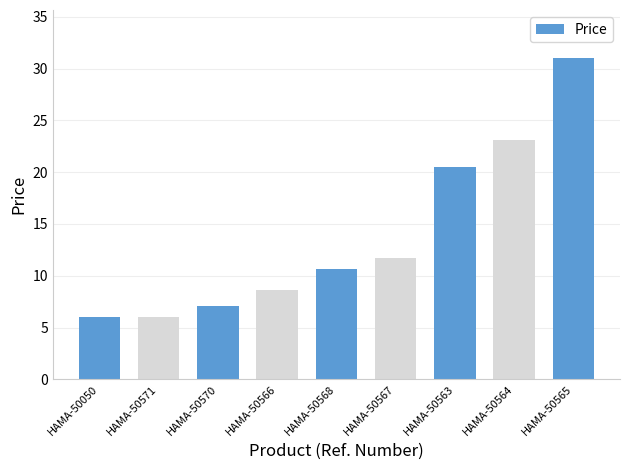

Does the chart contain stacked bars?

No